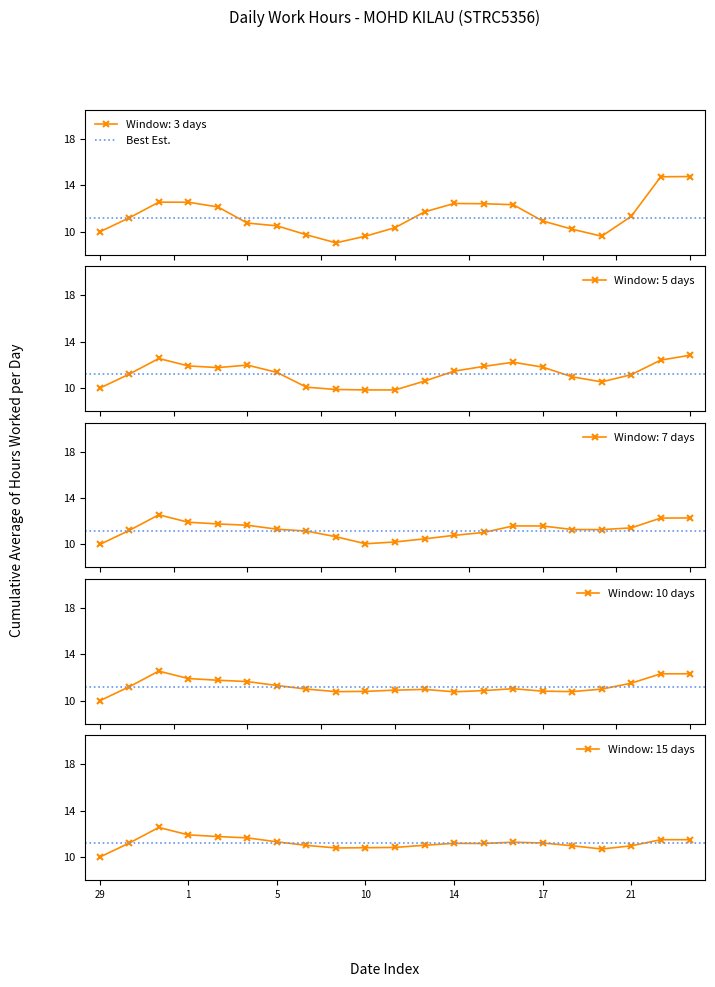

What is the value of the Window: 3 days point at the 14th from the left?

12.4